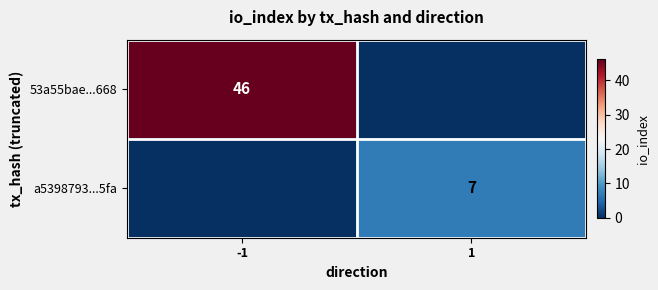

Which category has the highest value across all series?

-1